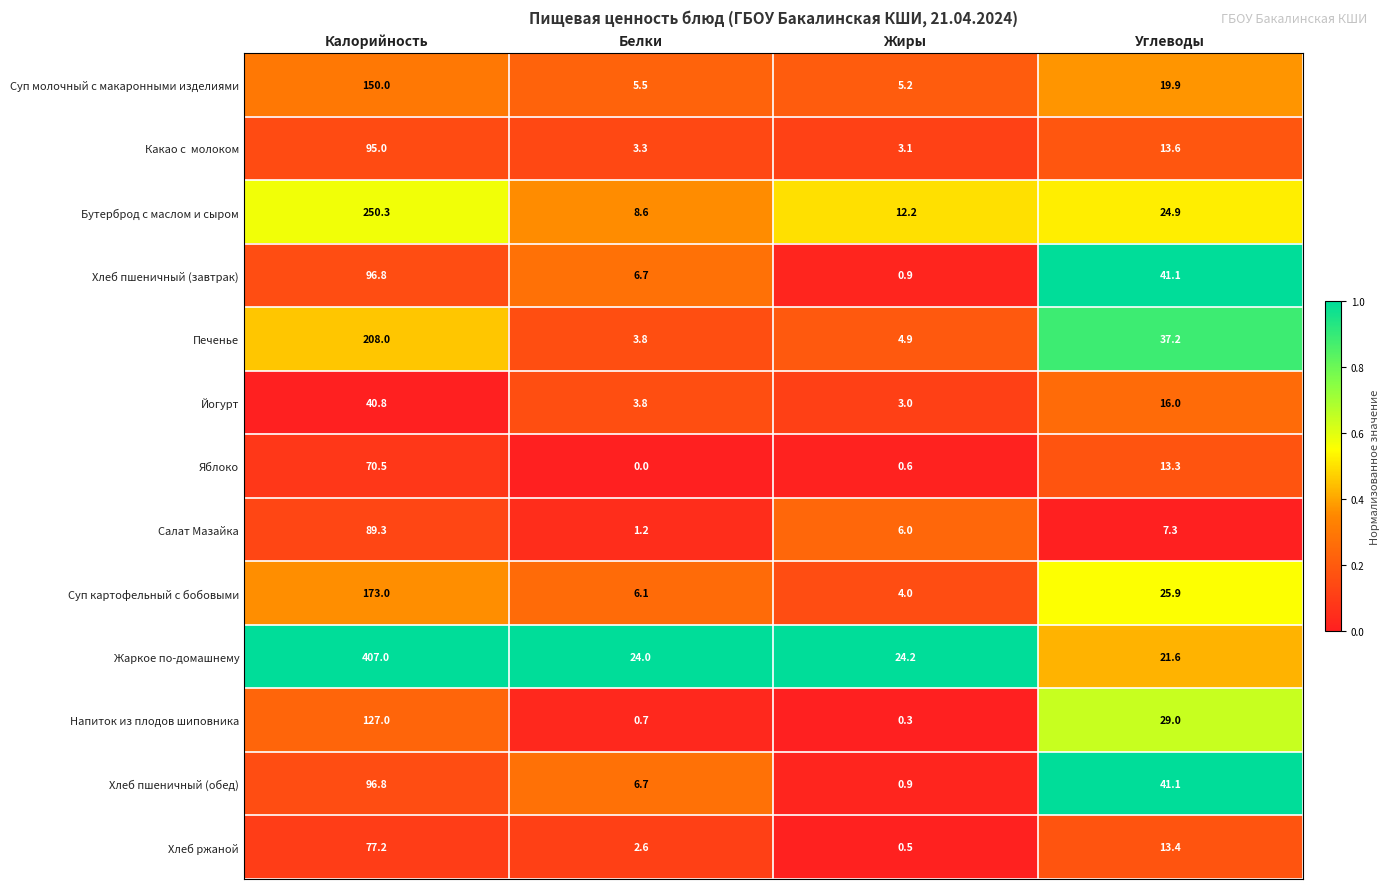

Between Калорийность and Жиры, which series saw the biggest shift?

Жаркое по-домашнему